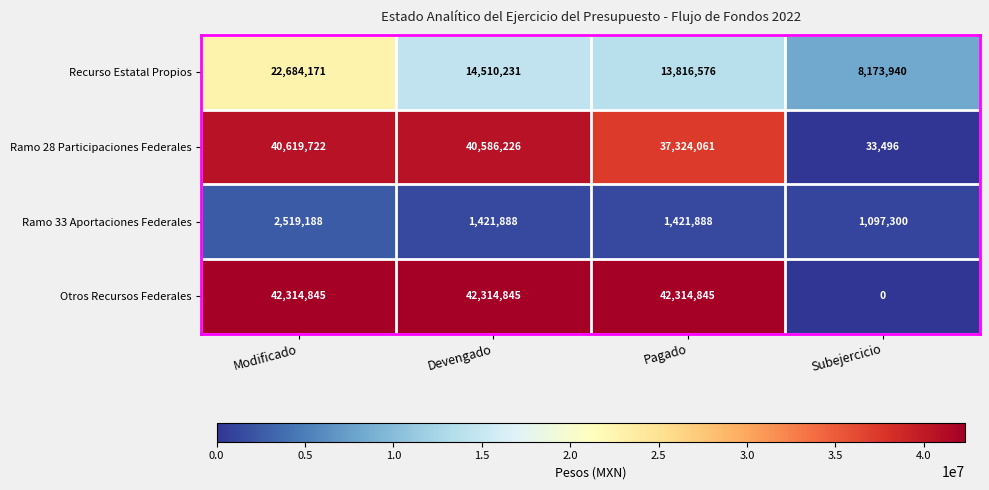

What is the sum of all Ramo 33 Aportaciones Federales values?

6460264